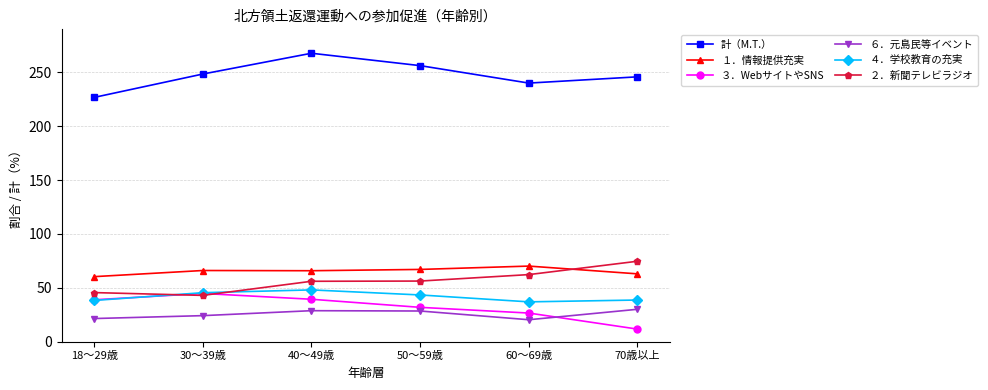

The １．情報提供充実 series shows 66.1 at 30～39歳. True or false?

True